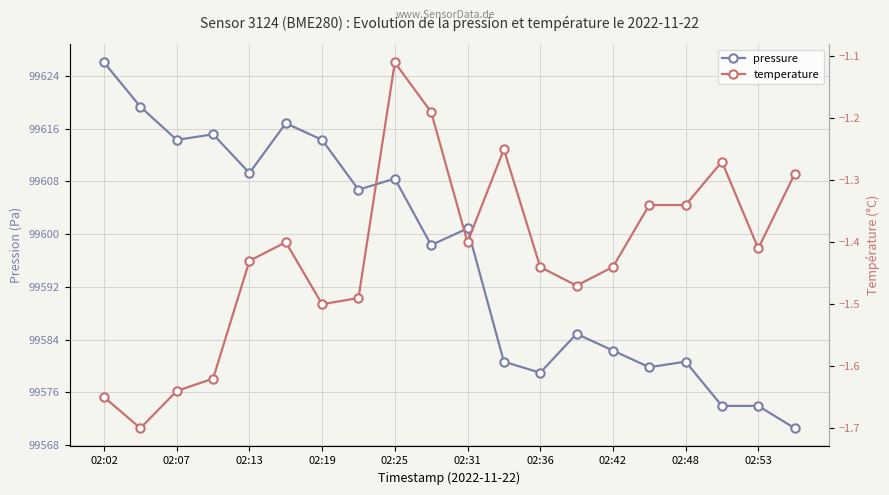

Rank the series by their maximum value, from highest to lowest.

pressure, temperature